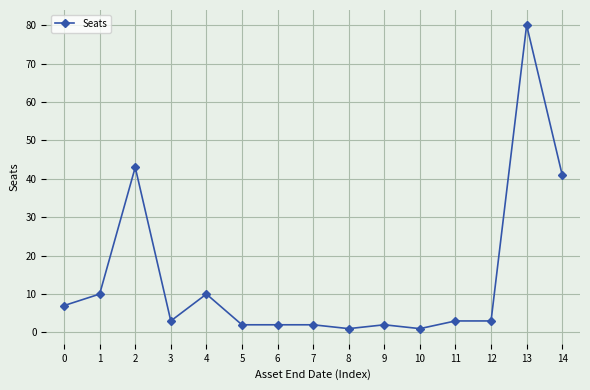

At which category does the data reach its first local peak?

2